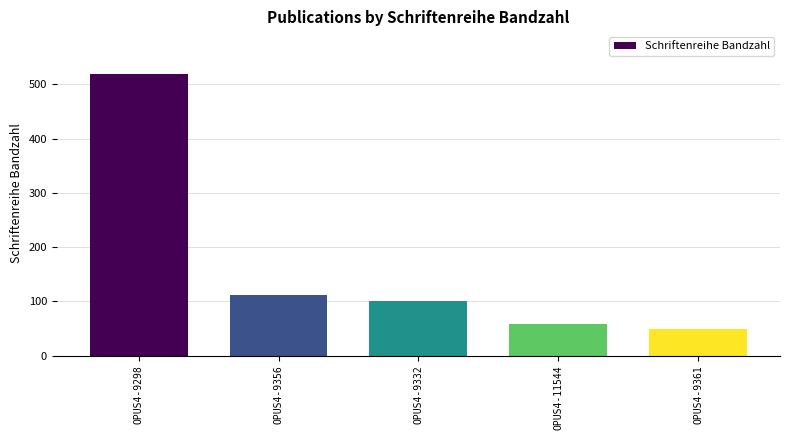

Rank the categories by value from highest to lowest.

OPUS4-9298, OPUS4-9356, OPUS4-9332, OPUS4-11544, OPUS4-9361